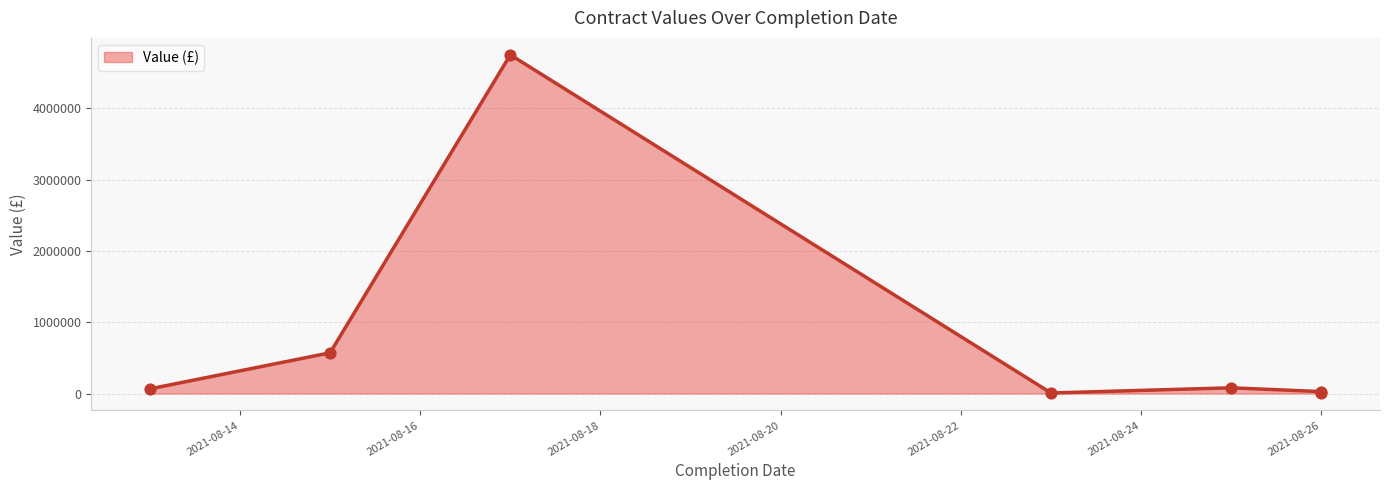

What is the ratio of the value at 2021-08-17 to the value at 2021-08-23?

791.9